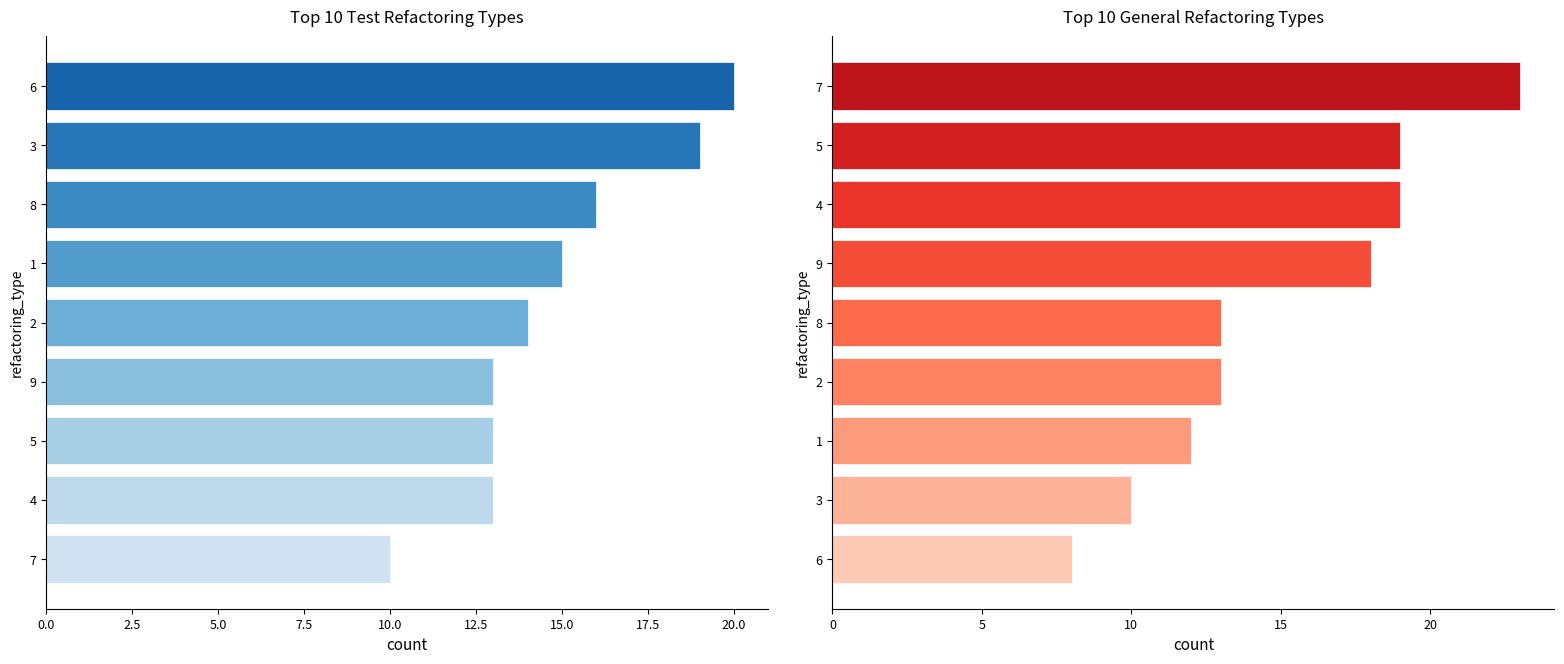

Reading left to right, list all the values displayed in this chart.

col_3+col_5+col_6: 20	19	16	15	14	13	13	13	10
col_8+col_7+col_9: 23	19	19	18	13	13	12	10	8